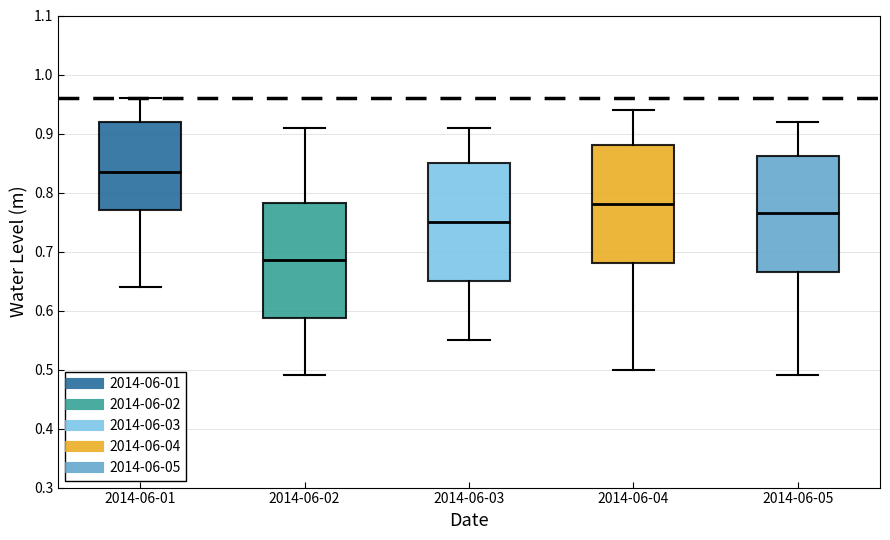

Which box's median line is the lowest?

2014-06-02